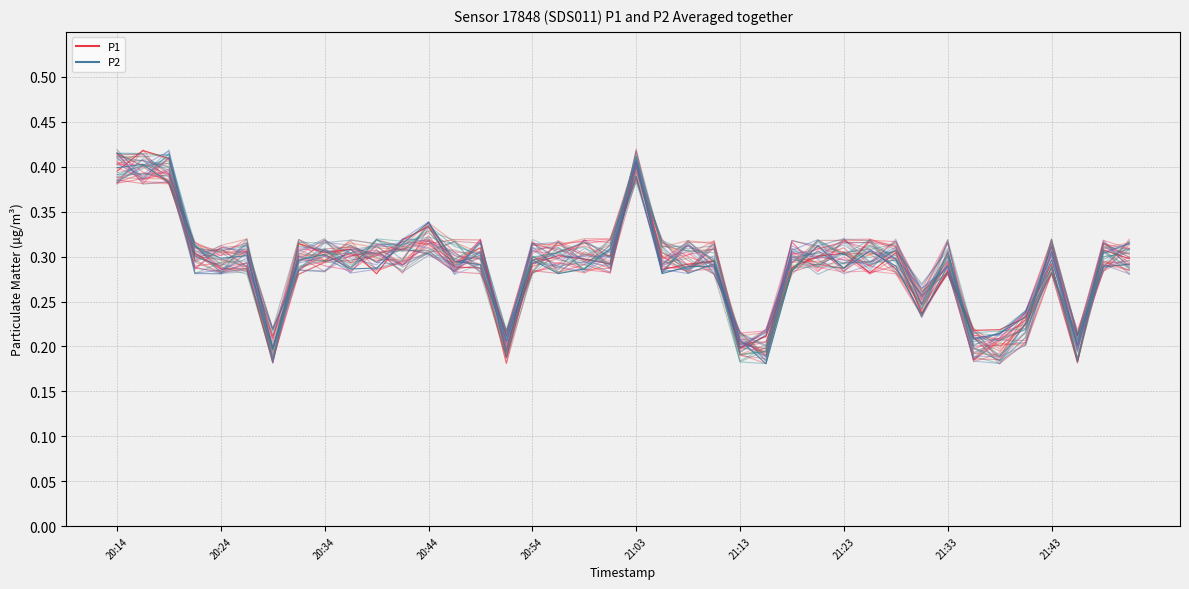

Which label corresponds to the largest value in the chart?

20:19